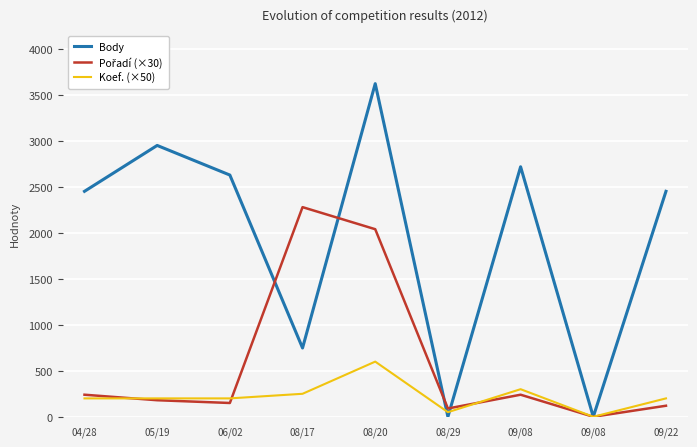

At which label does Pořadí (×30) first exceed 180?

04/28